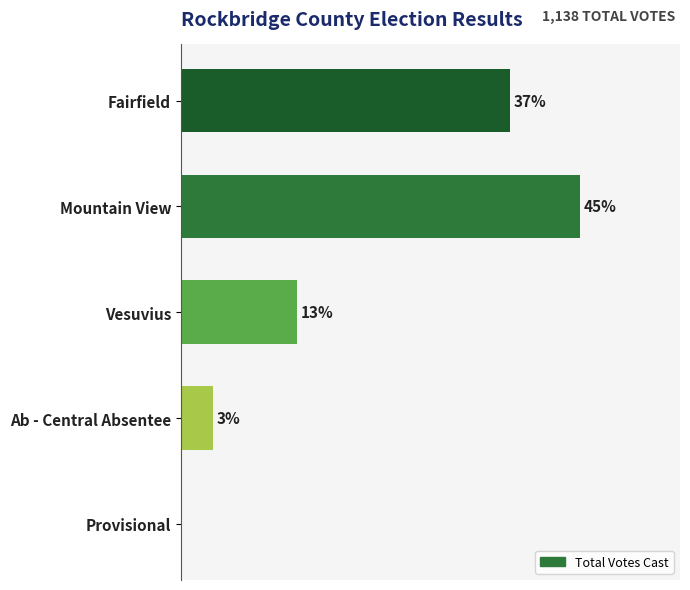

Are the bars horizontal?

Yes